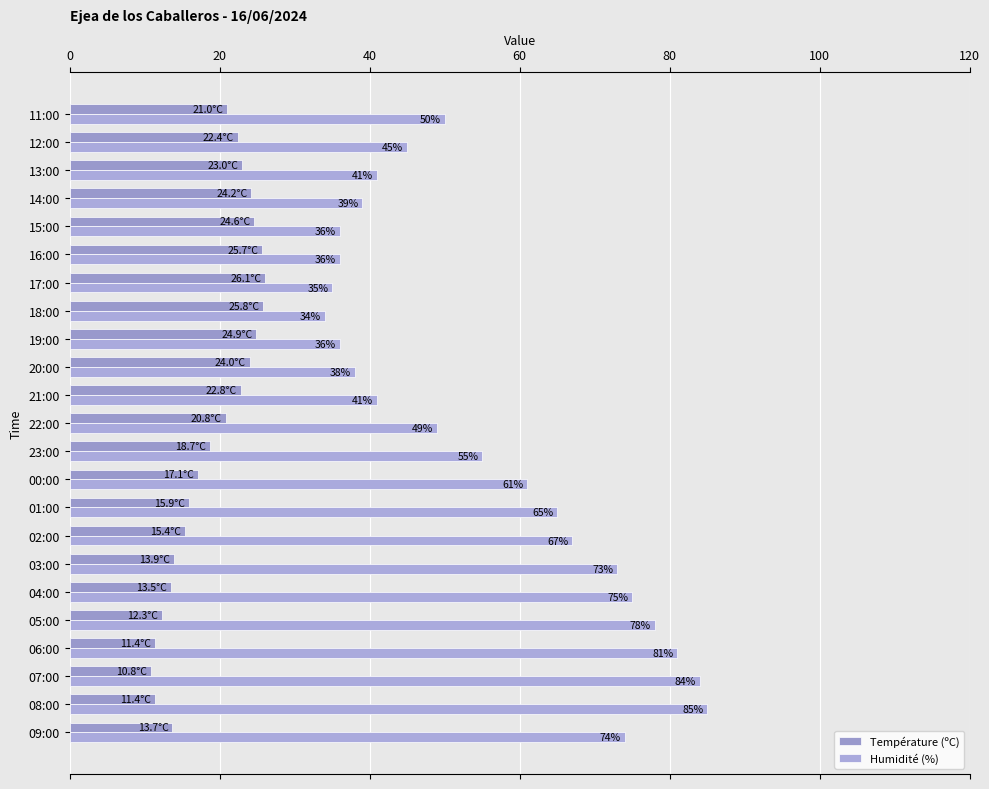

At which label is Humidité (%) closest to 59?

00:00